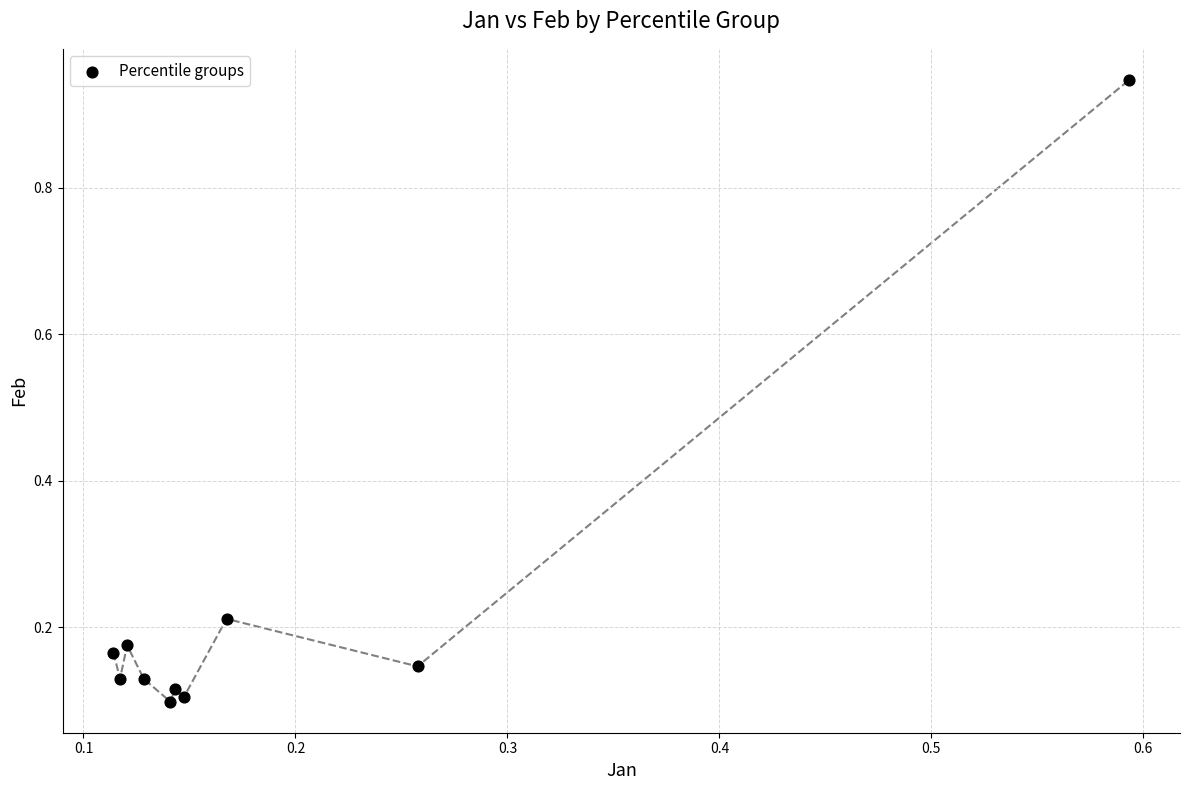

What is the range of Y values (max minus min)?

0.8